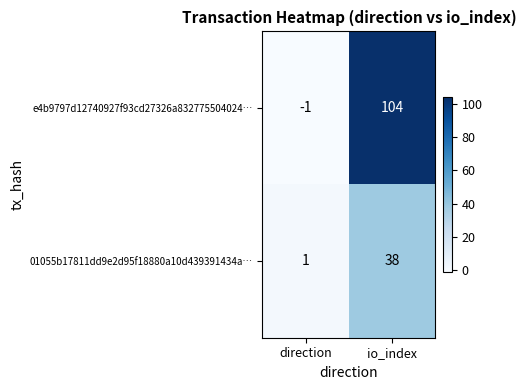

Reading left to right, list all the values displayed in this chart.

e4b9797d12740927f93cd27326a832775504024…: direction=-1	io_index=104
01055b17811dd9e2d95f18880a10d439391434a…: direction=1	io_index=38